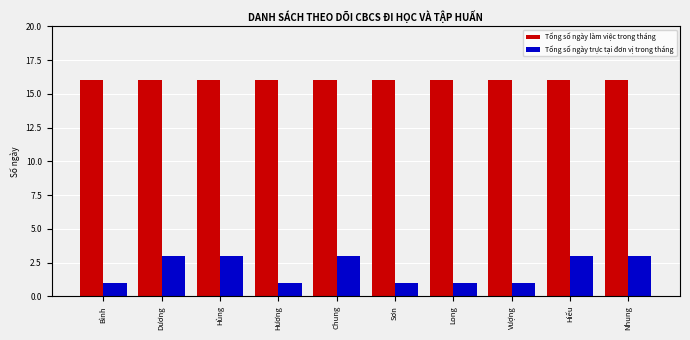

List the series in order of their overall mean, highest first.

Tổng số ngày làm việc trong tháng, Tổng số ngày trực tại đơn vị trong tháng